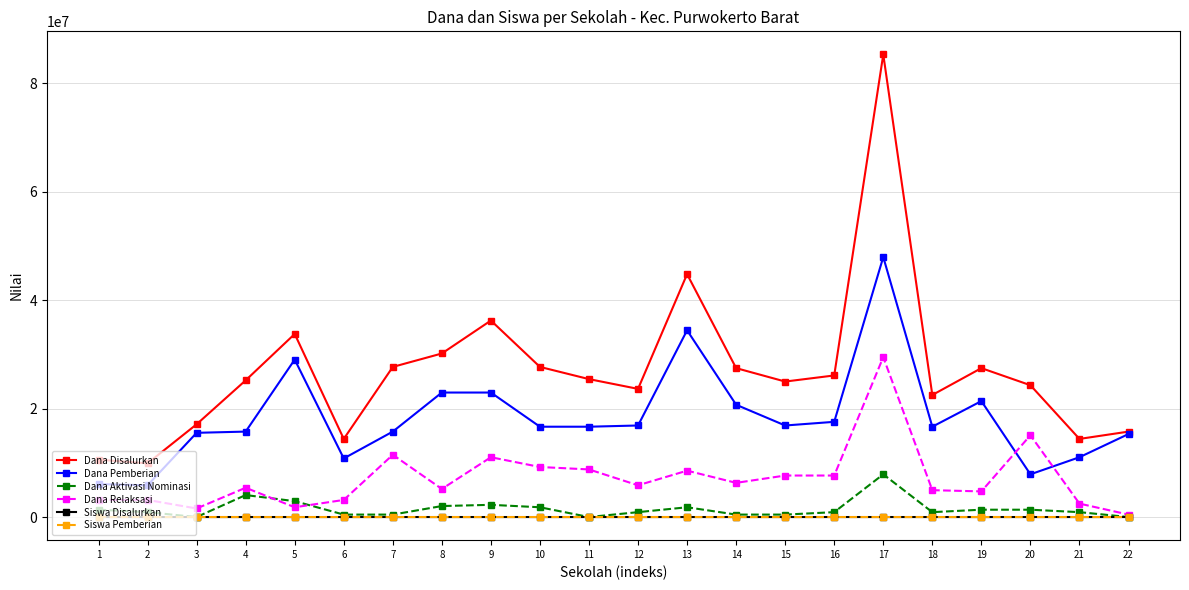

At which label does Dana Aktivasi Nominasi first exceed 900000?

1